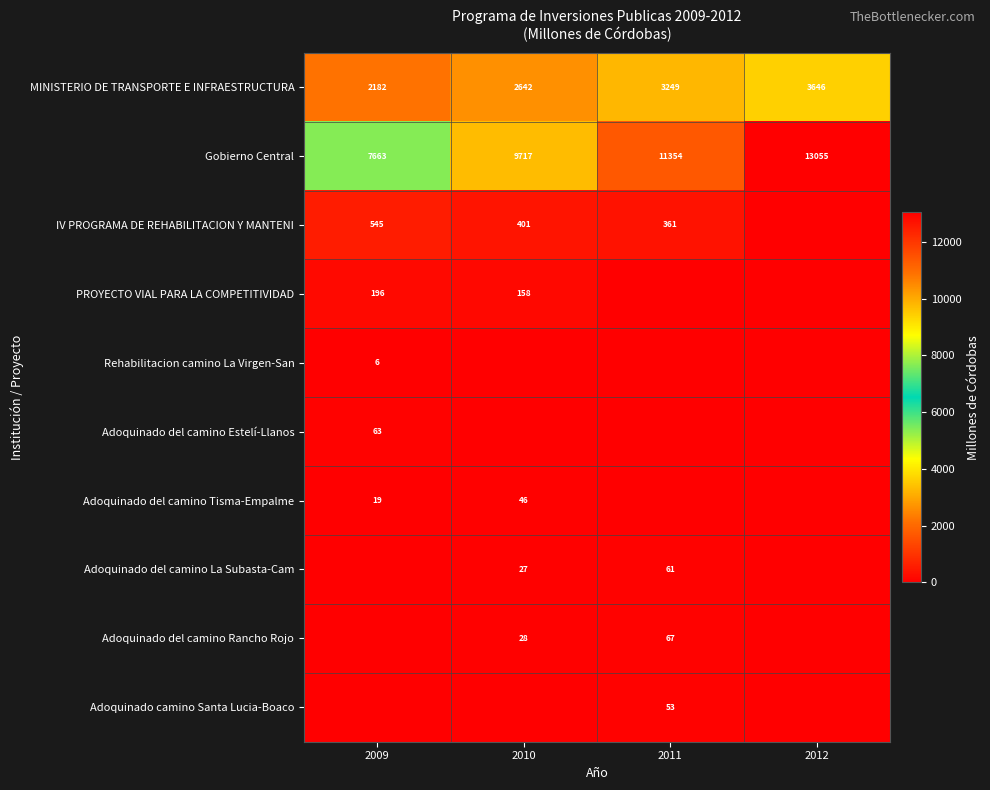

At how many categories does at least one series exceed 7648?

4